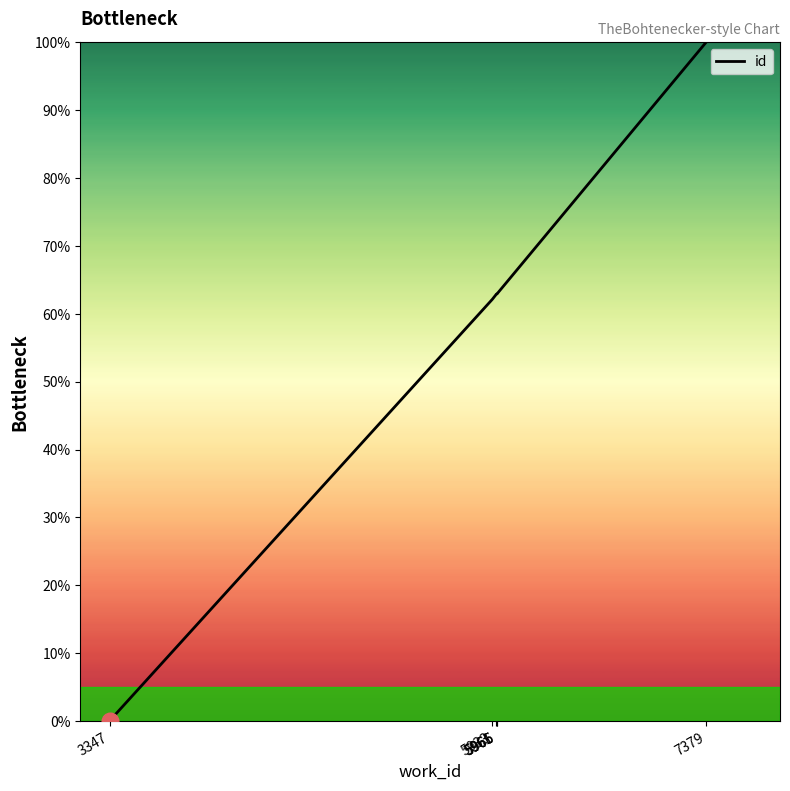

True or false: the data shows 0.0 at 3347.

True